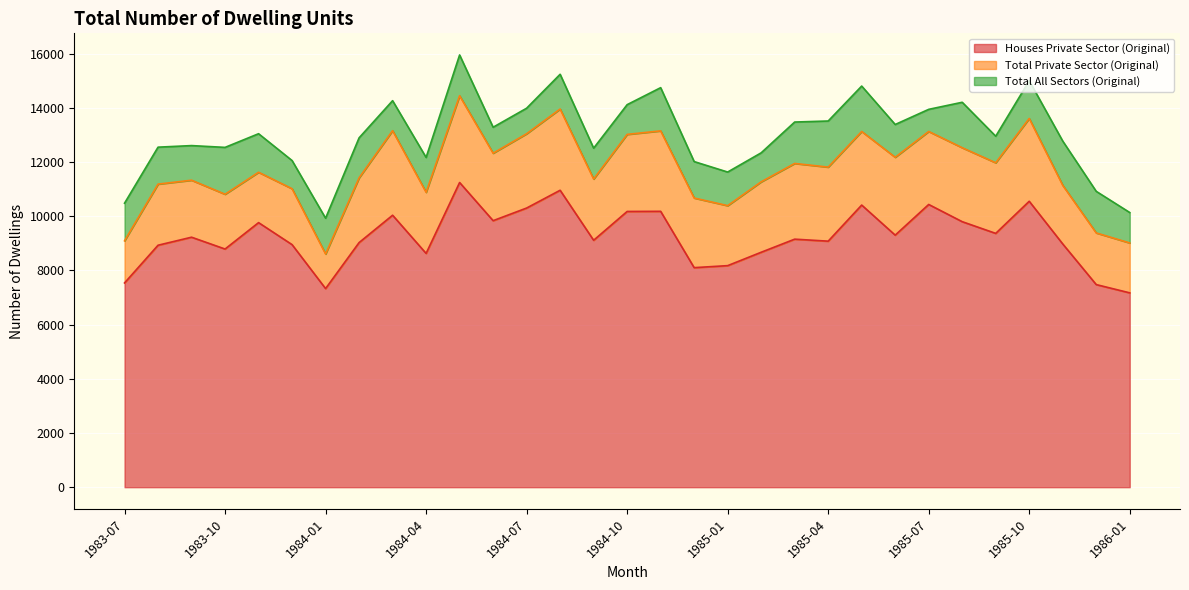

Is it true that Houses Private Sector (Original) equals 14330 at 1984-06?

False